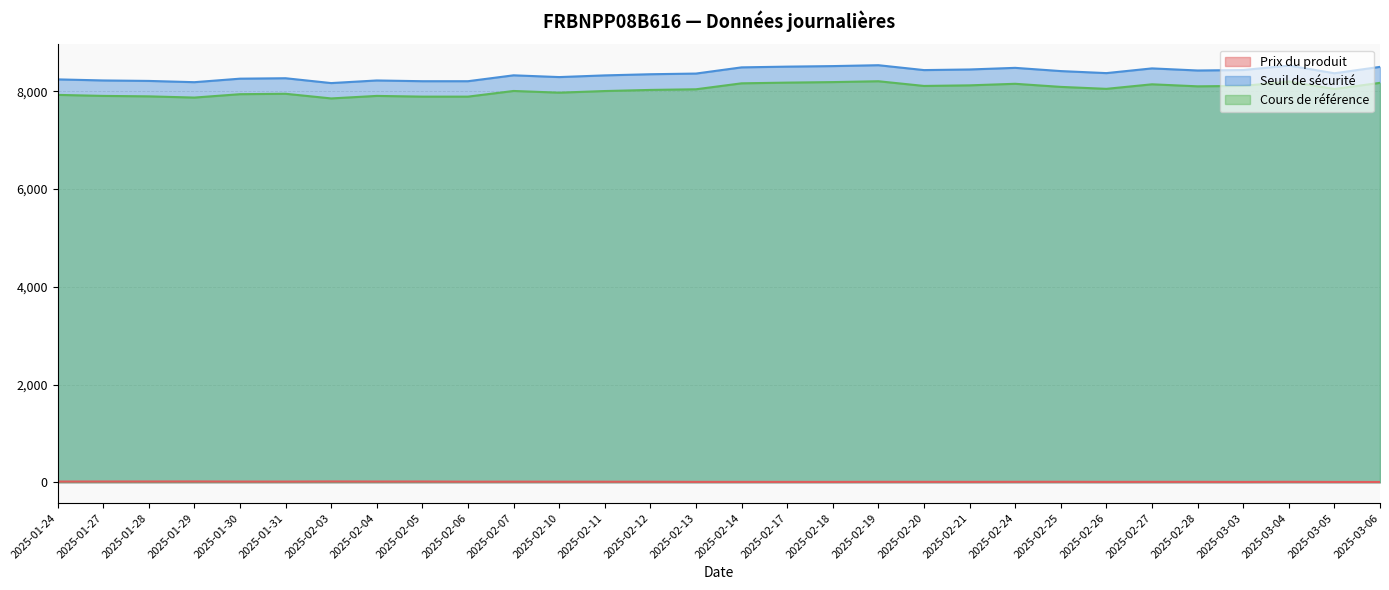

At 2025-02-14, list the series in order from largest to smallest.

Seuil de sécurité, Cours de référence, Prix du produit